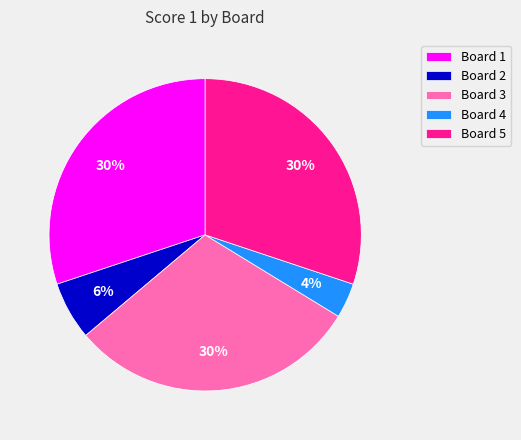

To the nearest percent, what portion does Board 3 represent?

30%